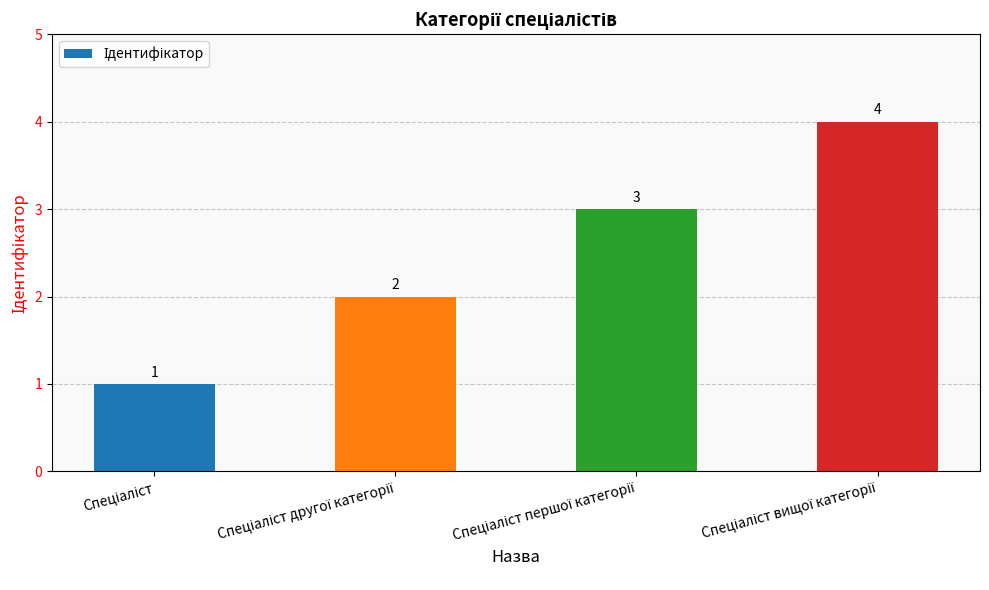

What is the difference between the maximum and minimum values?

3